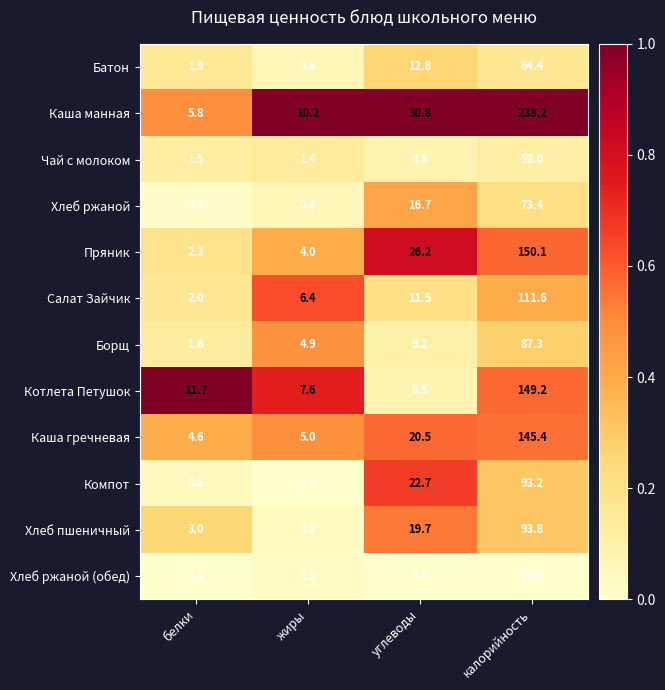

What is the sum of the Батон values at жиры and белки?

2.5